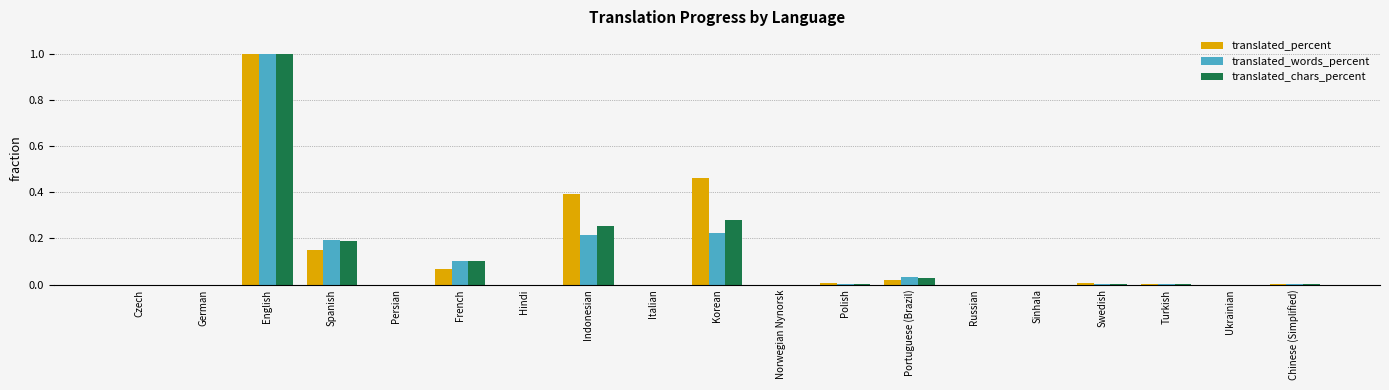

What is the sum of all translated_percent values?

2.1